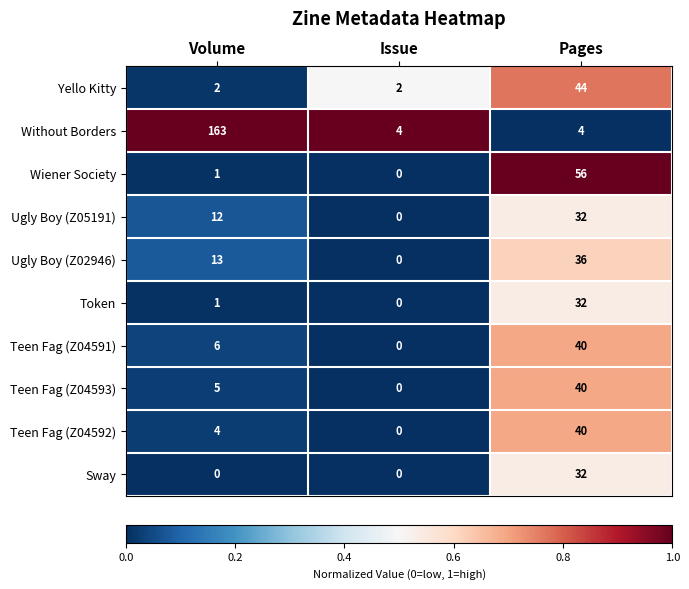

At which category is the sum across all series the highest?

Pages